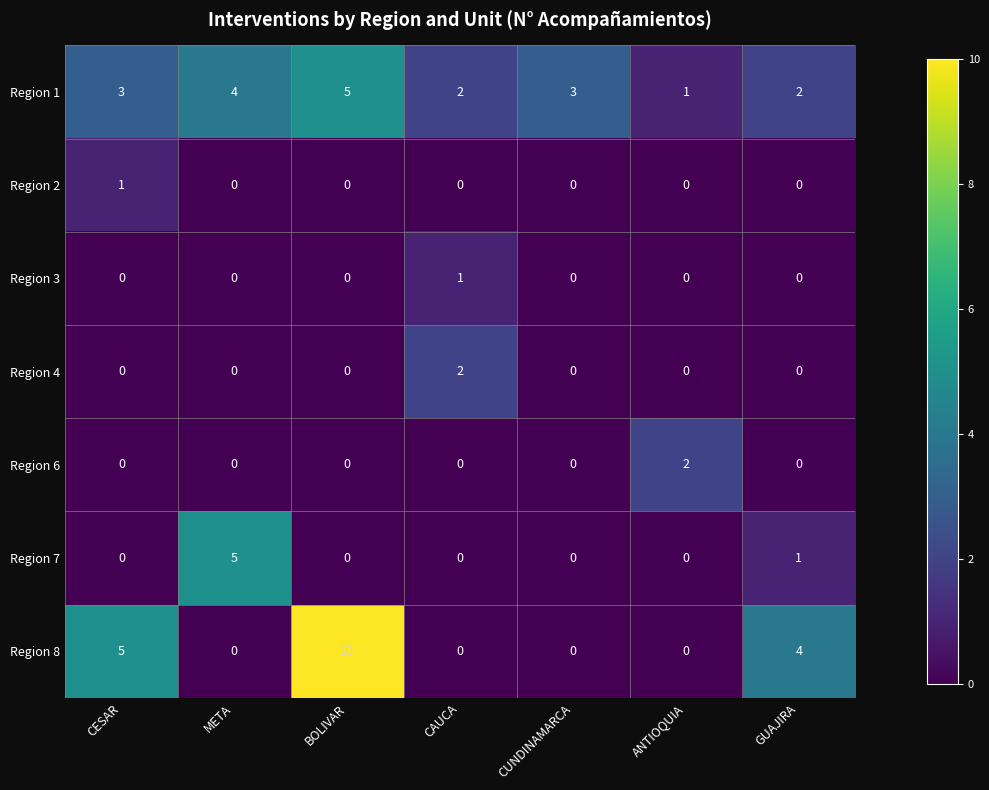

Which series changed the most between BOLIVAR and ANTIOQUIA?

Region 8